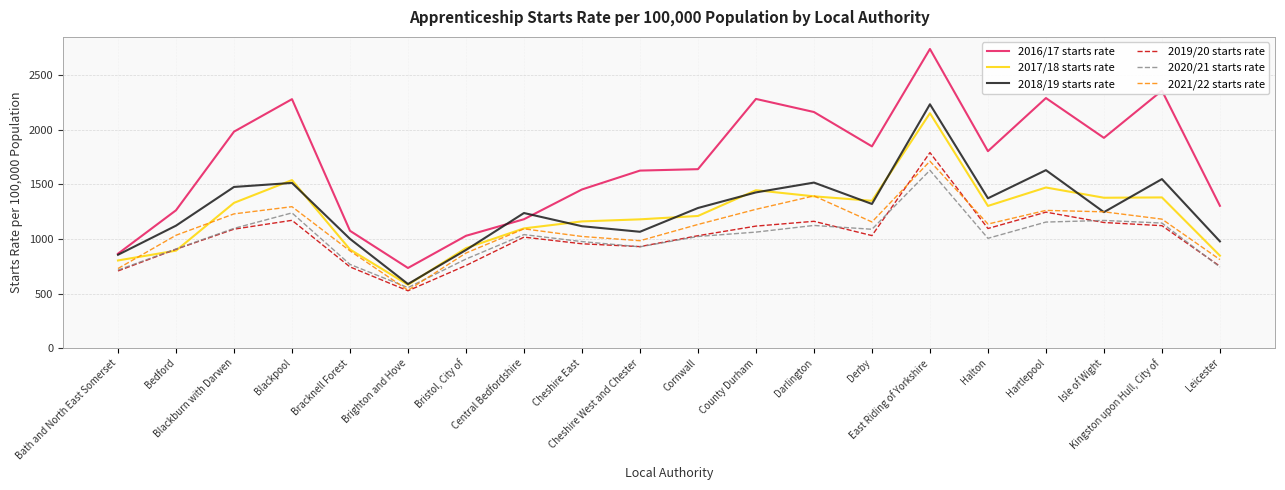

What is the difference between the maximum and minimum values in the 2020/21 starts rate series?

1076